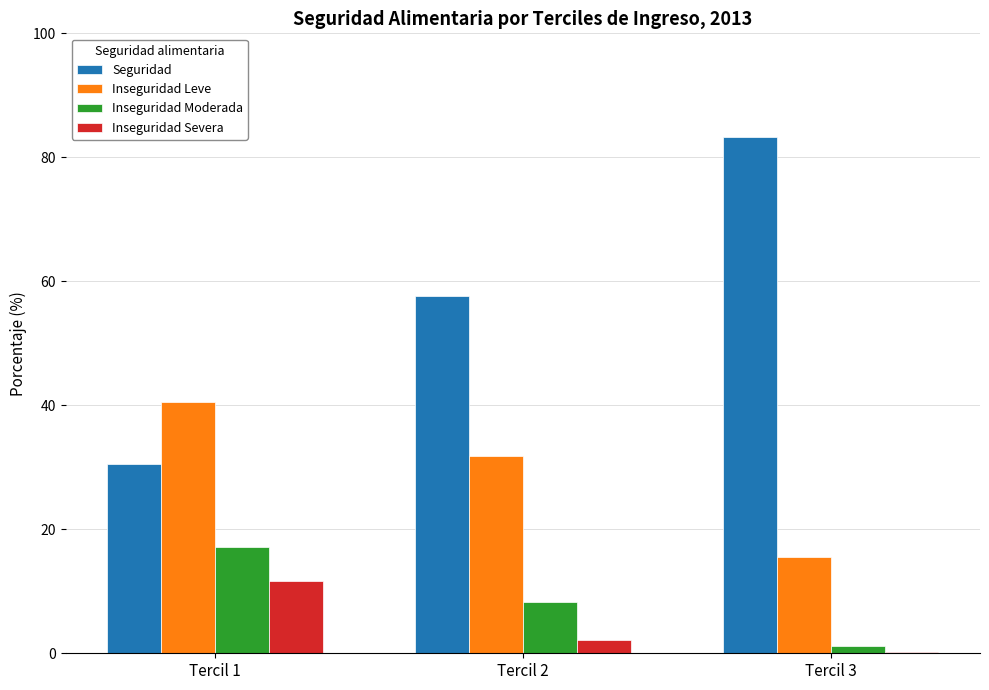

At which label does Inseguridad Severa reach its peak?

Tercil 1